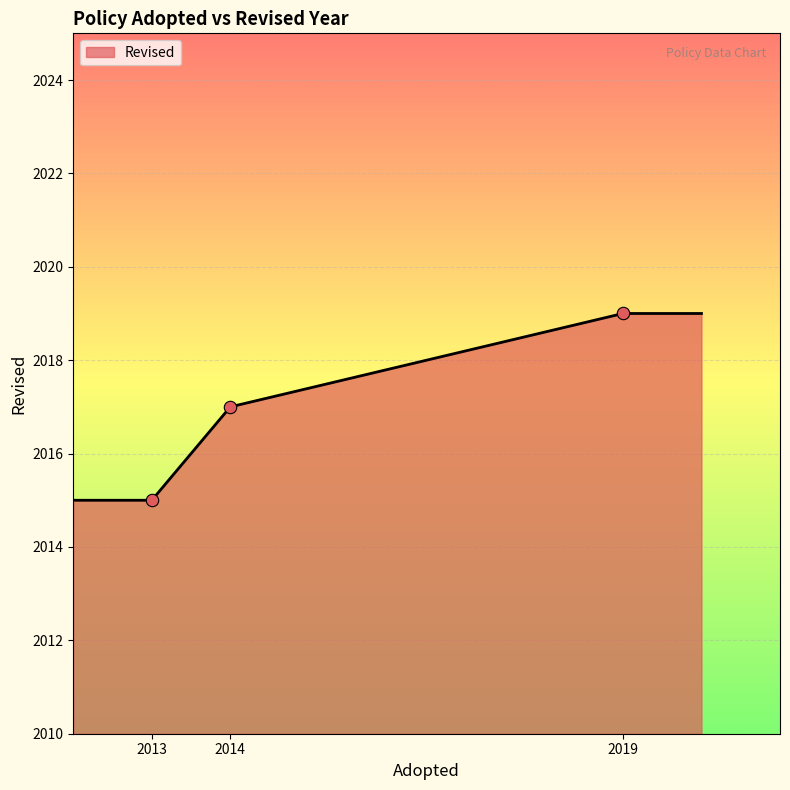

What is the greatest value displayed?

2019